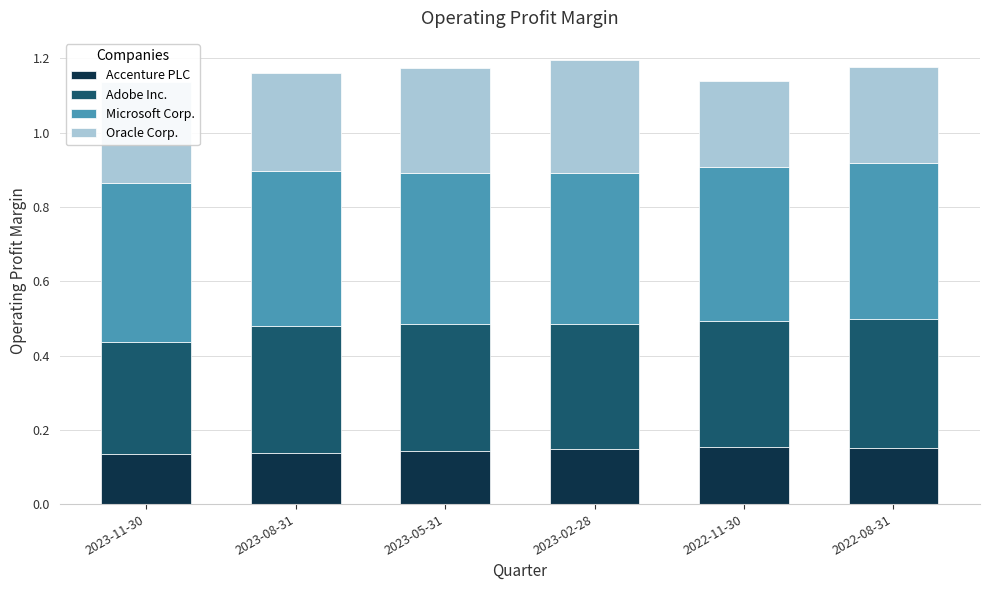

What is the total value across all series at 2023-11-30?

1.1